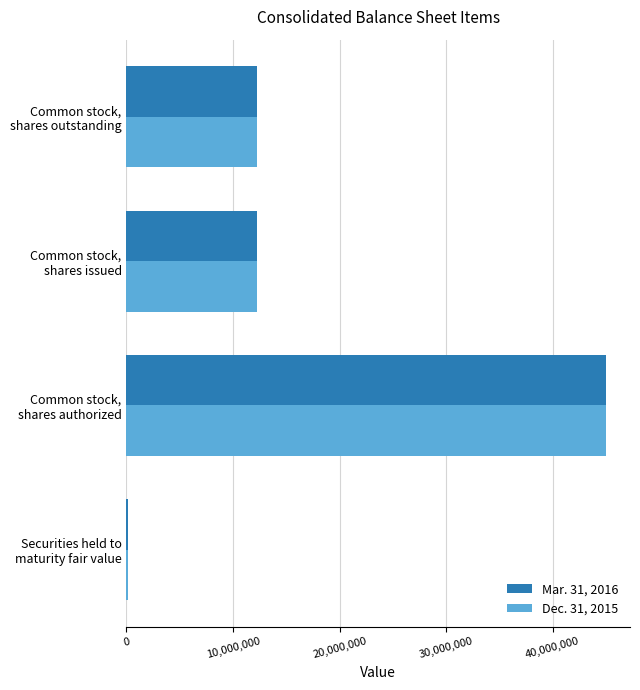

How many distinct data groups are displayed?

2